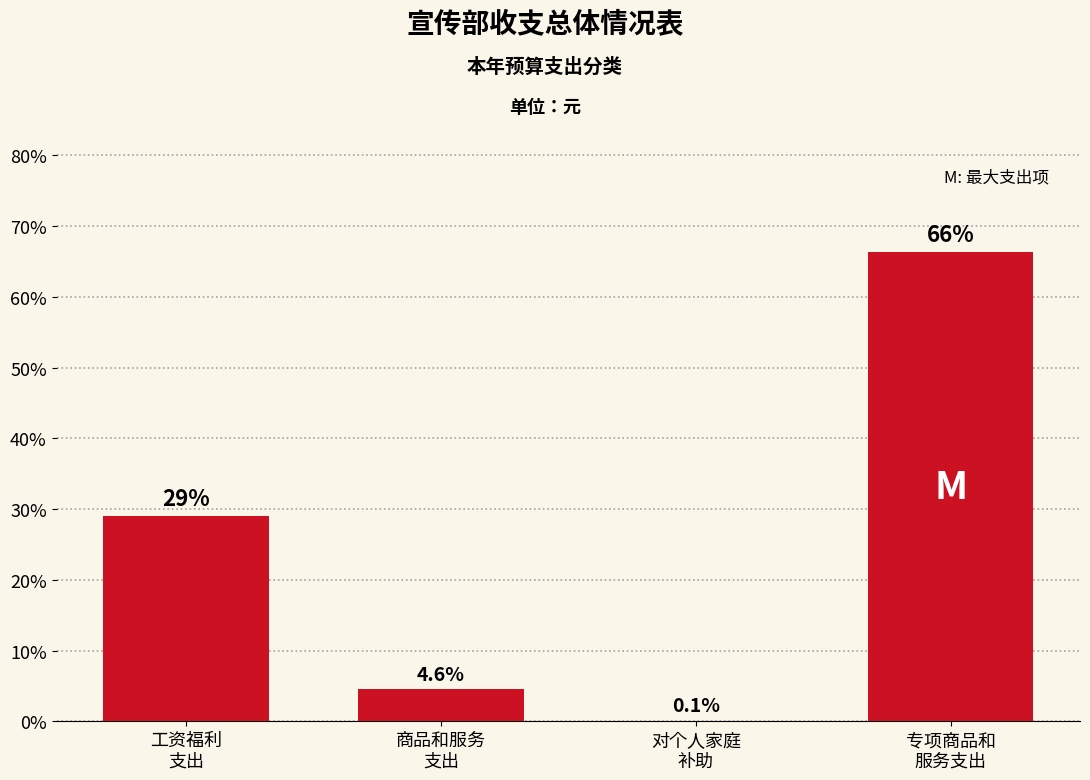

What is the maximum value shown in the chart?

66.4